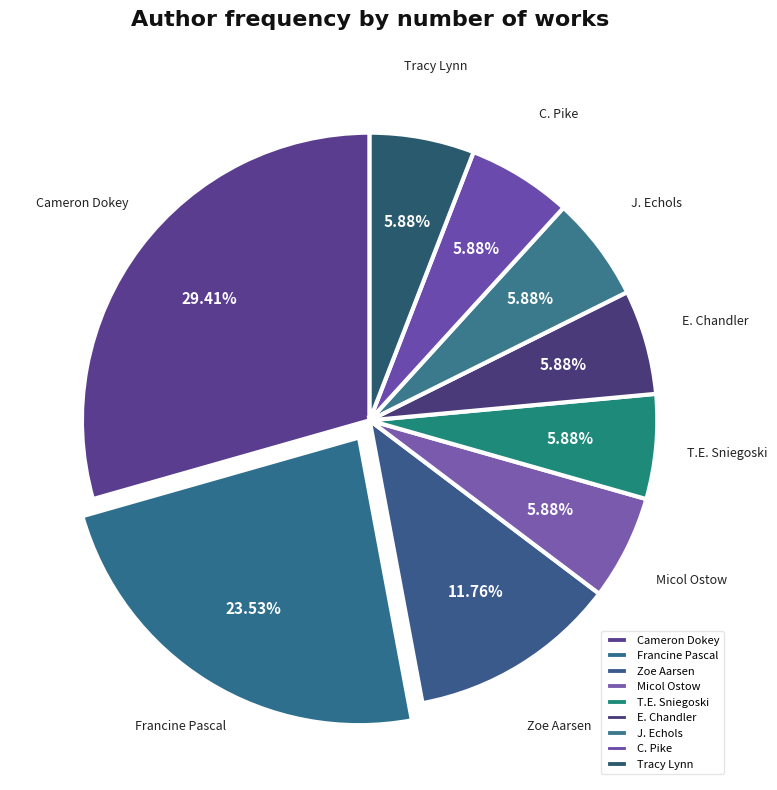

Which has a higher value, C. Pike or Zoe Aarsen?

Zoe Aarsen